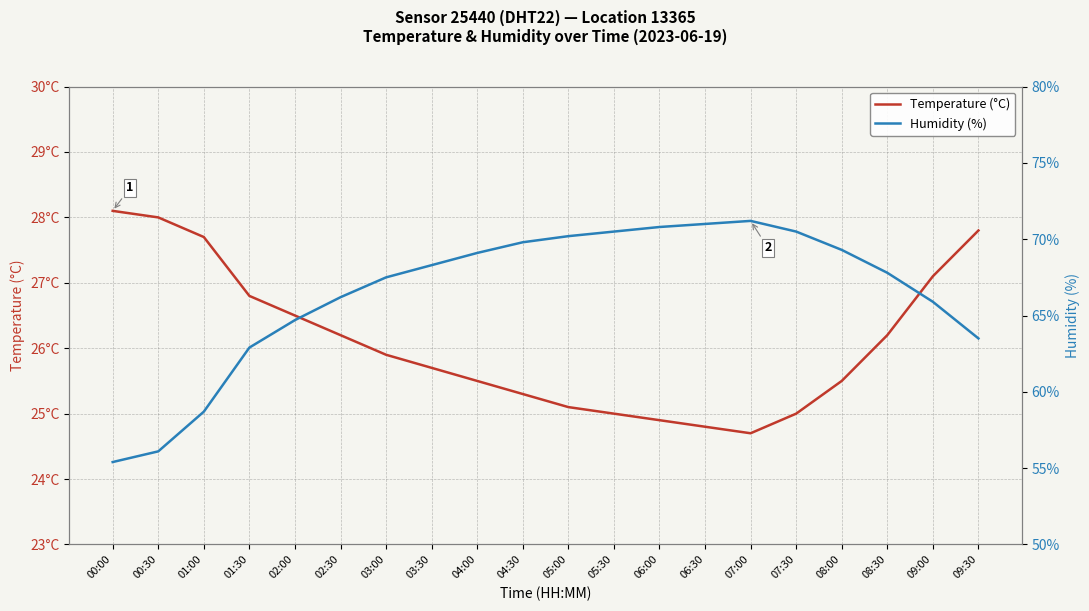

True or false: Humidity (%) and Temperature (°C) intersect in this chart.

False